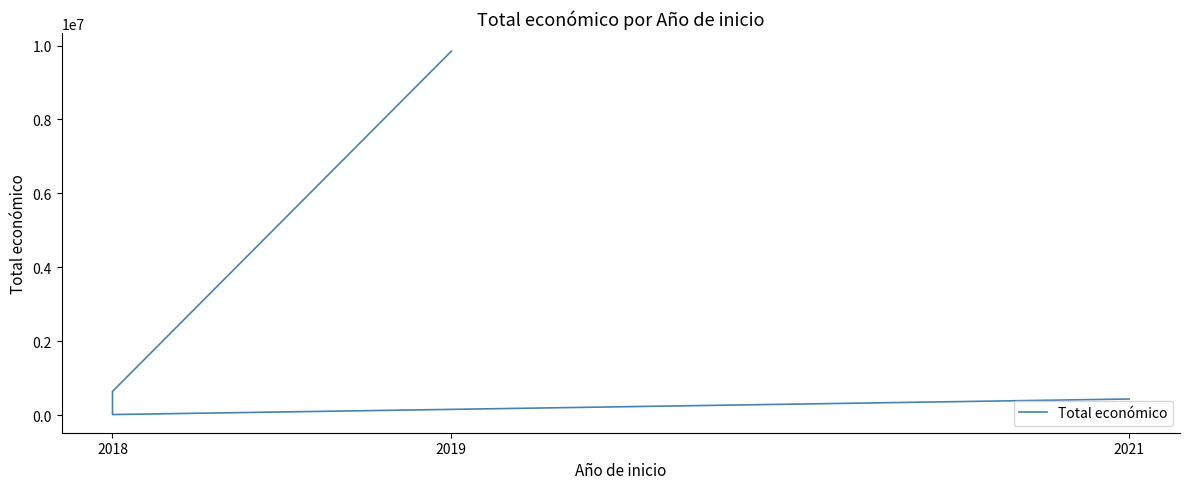

How many interior local valleys (lower than both neighbors) does the data have?

1